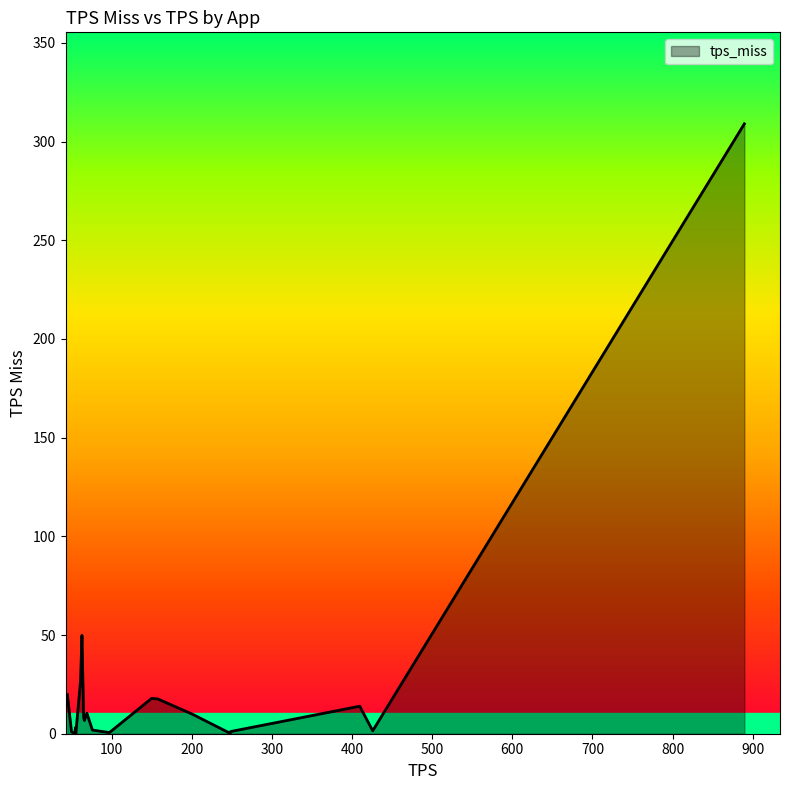

How many values are below 8?

10